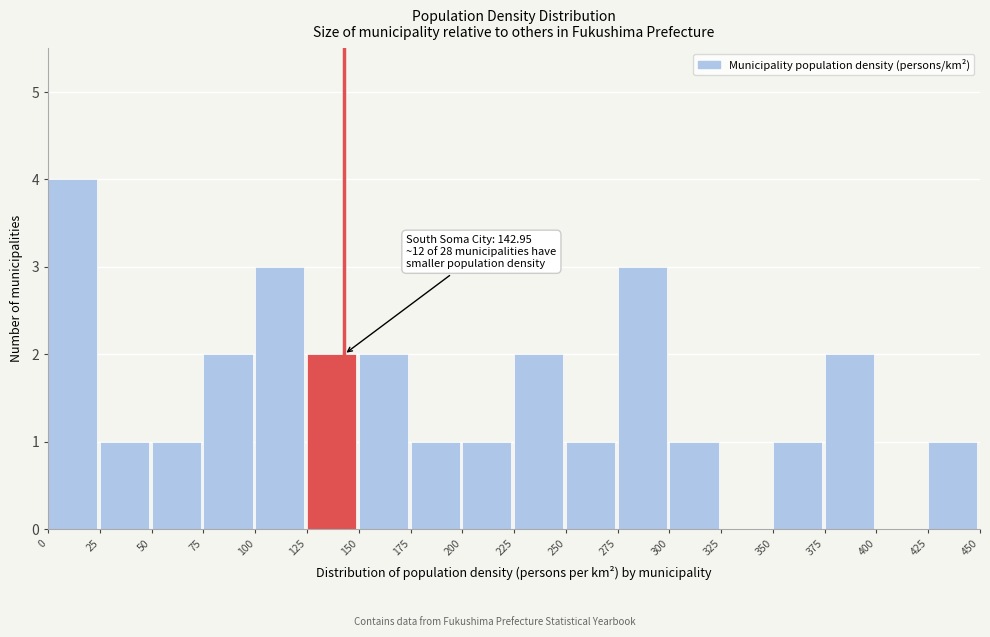

Over which range of the x-axis is the bar tallest?

0 to 25